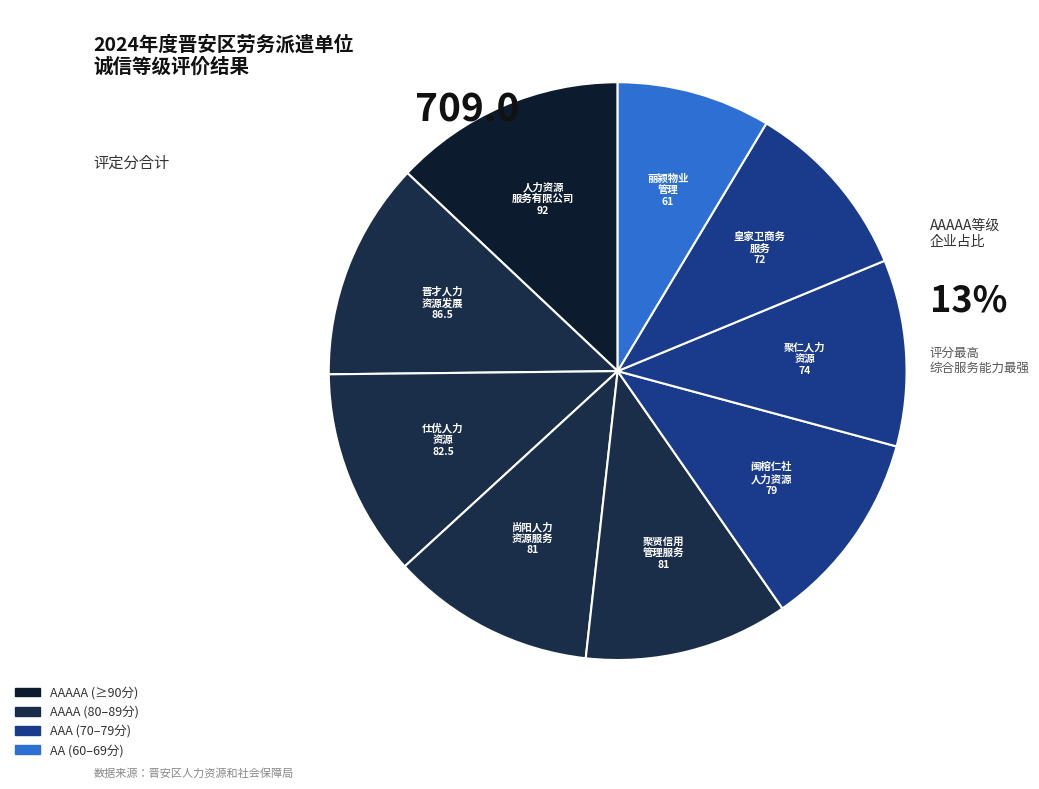

How many segments does this pie chart have?

9